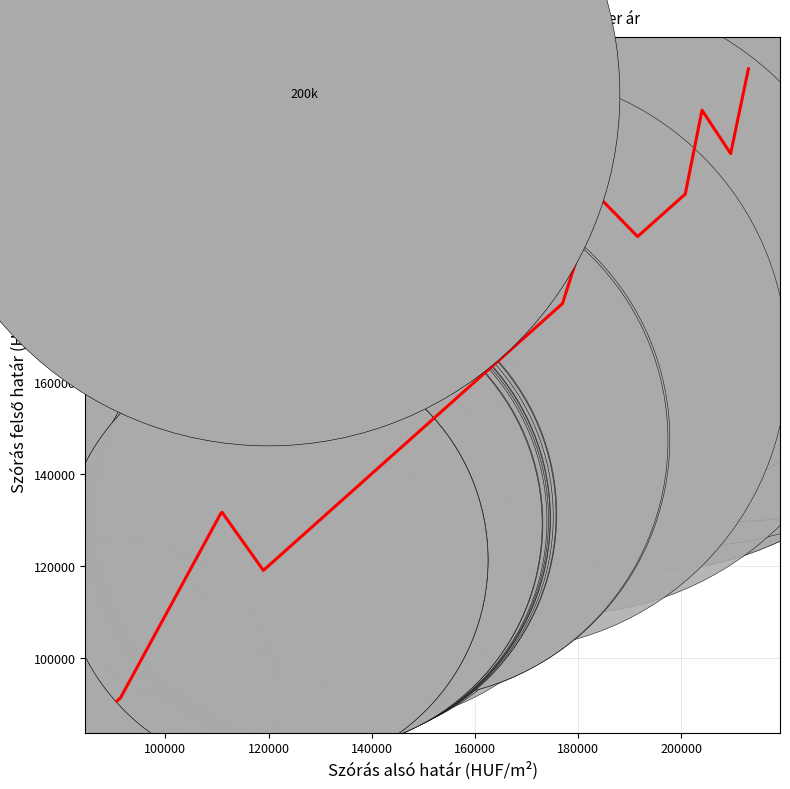

What is the maximum value shown in the chart?

227933